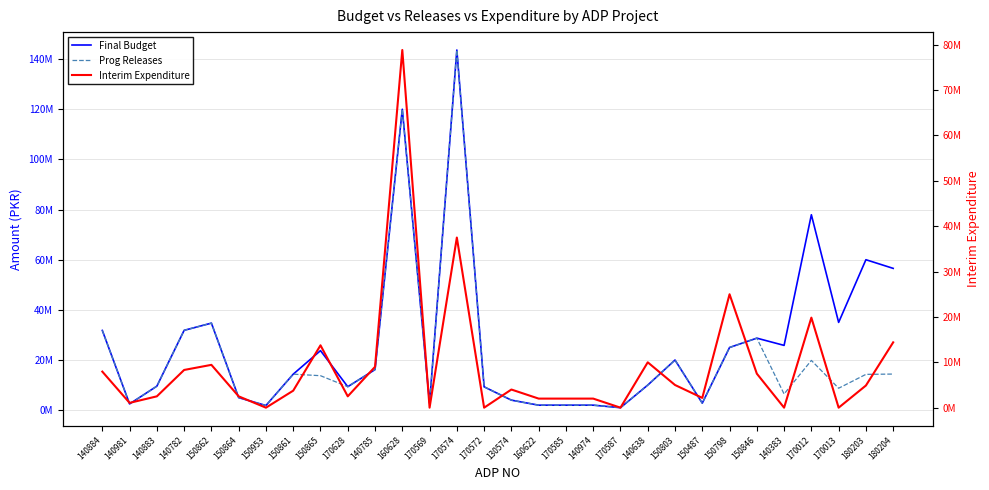

In Interim Expenditure, how many points are higher than both neighbors (excluding endpoints)?

8